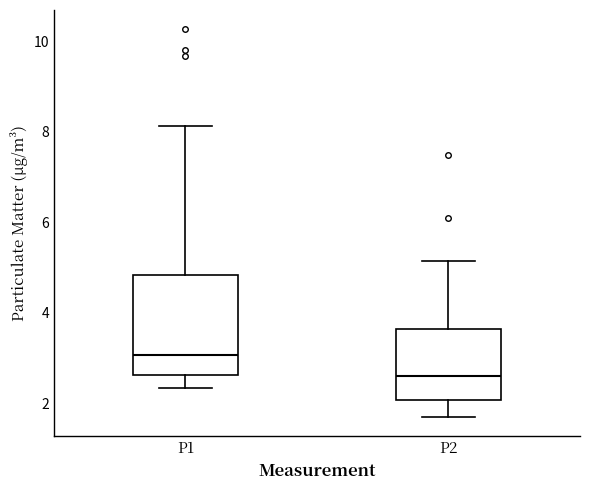

Reading left to right, read every box against the y-axis: the position of its median line, the range the box covers, and the ends of its whiskers. The values are not printed on the chart, so give them approximately, as read against the axis.

P1: median 3.0, box 2.6 to 4.8, whiskers 2.4 to 8.2
P2: median 2.6, box 2.0 to 3.6, whiskers 1.8 to 5.2